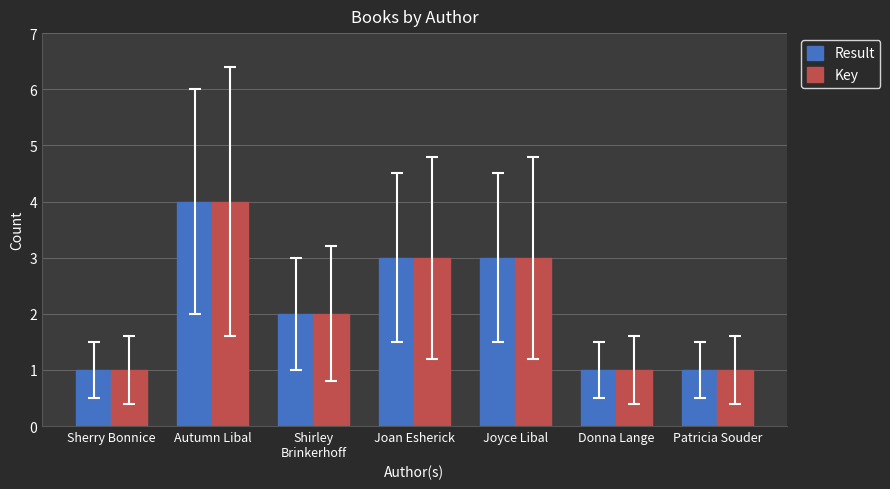

What is the value of the Result bar at the 6th from the left?

1